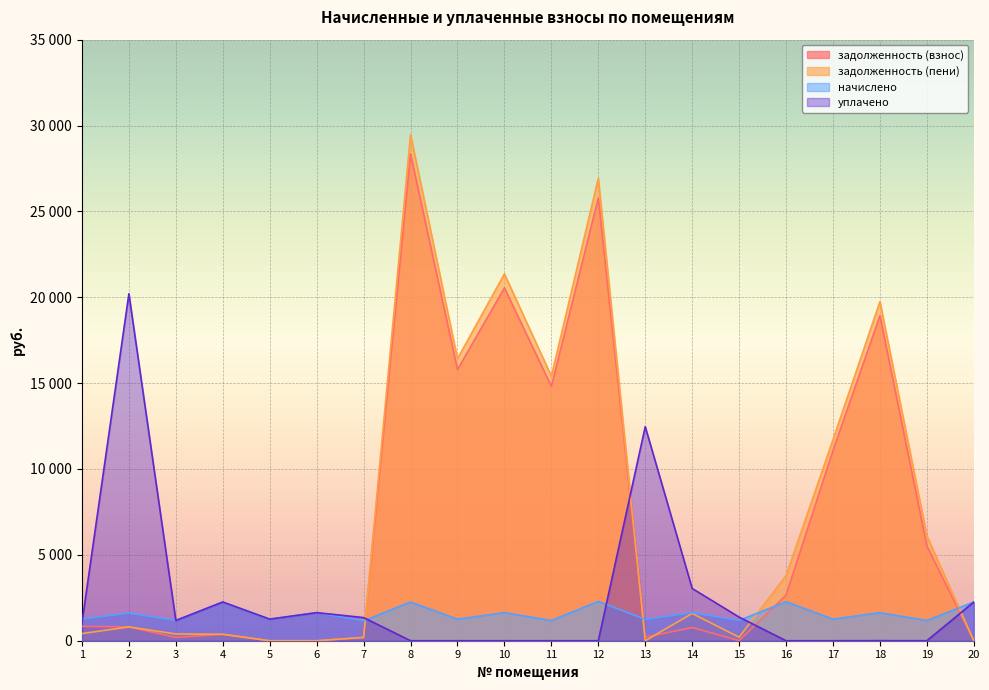

True or false: задолженность (пени) has a value of 392.6 at 3.

True